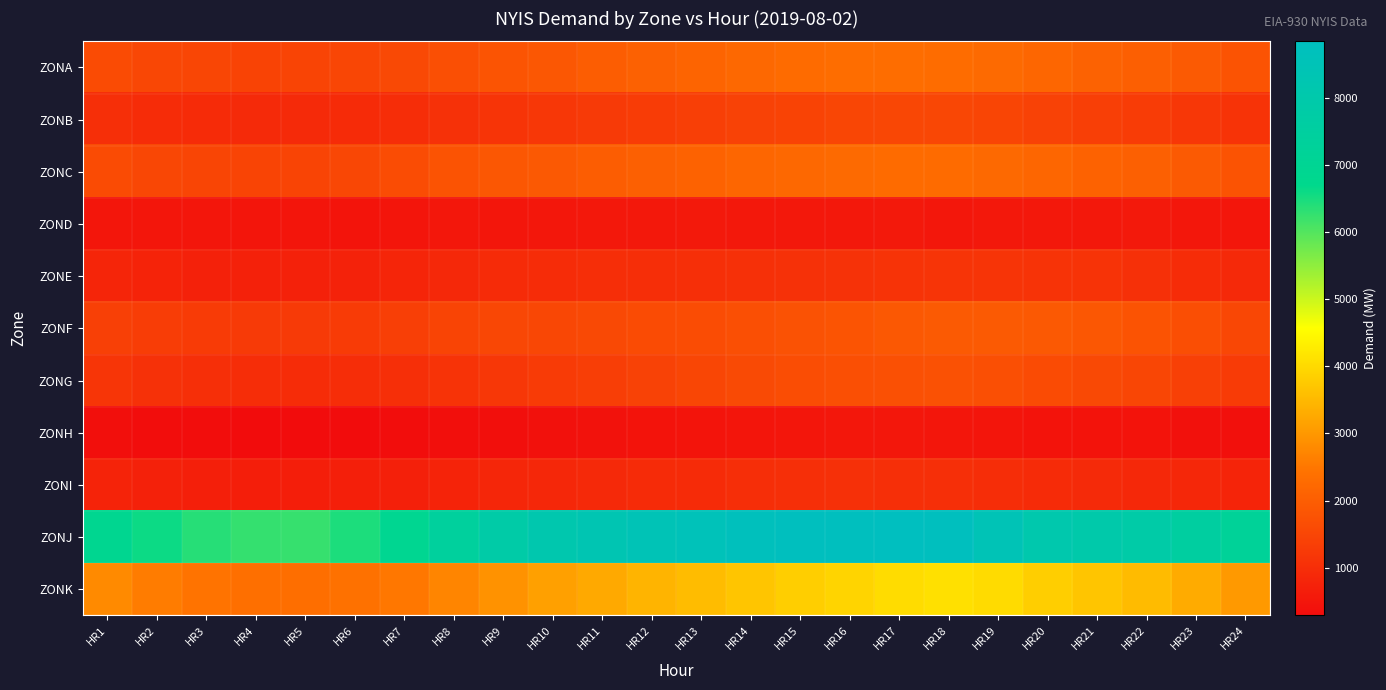

At which category is the sum across all series the highest?

HR18